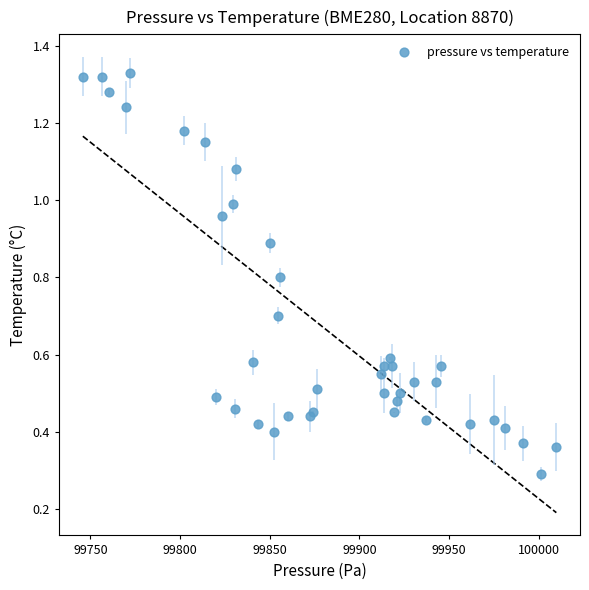

What Y value in the scatter plot is closest to 0?

0.3